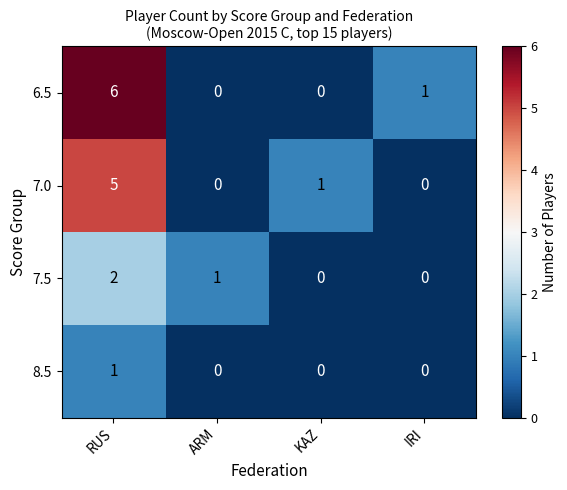

Which category has the highest value across all series?

RUS